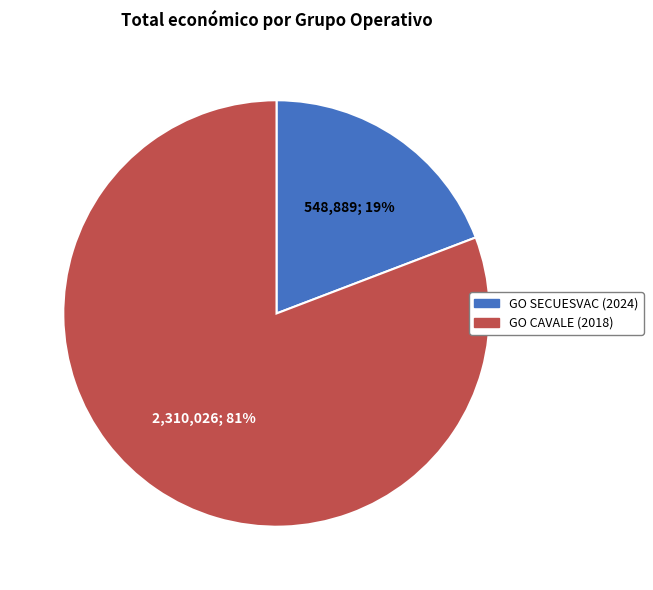

To the nearest percent, what is the difference between the GO CAVALE (2018) and GO SECUESVAC (2024) slice percentages?

62%